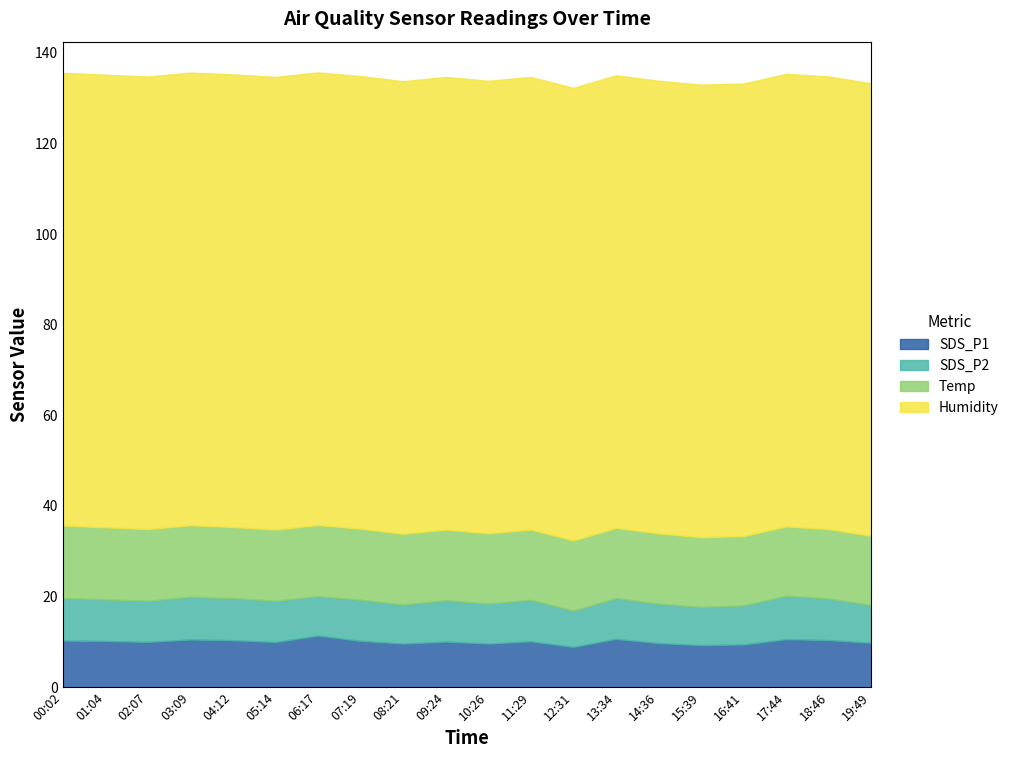

What is the label of the 17th point from the right?

03:09